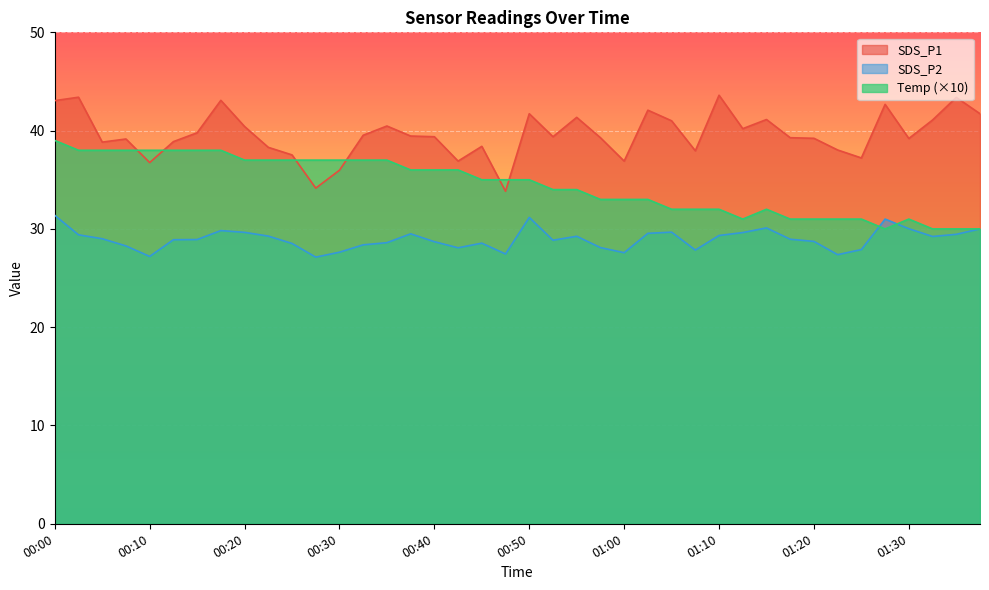

What is the sum of the SDS_P2 values at 00:08 and 00:53?

57.1